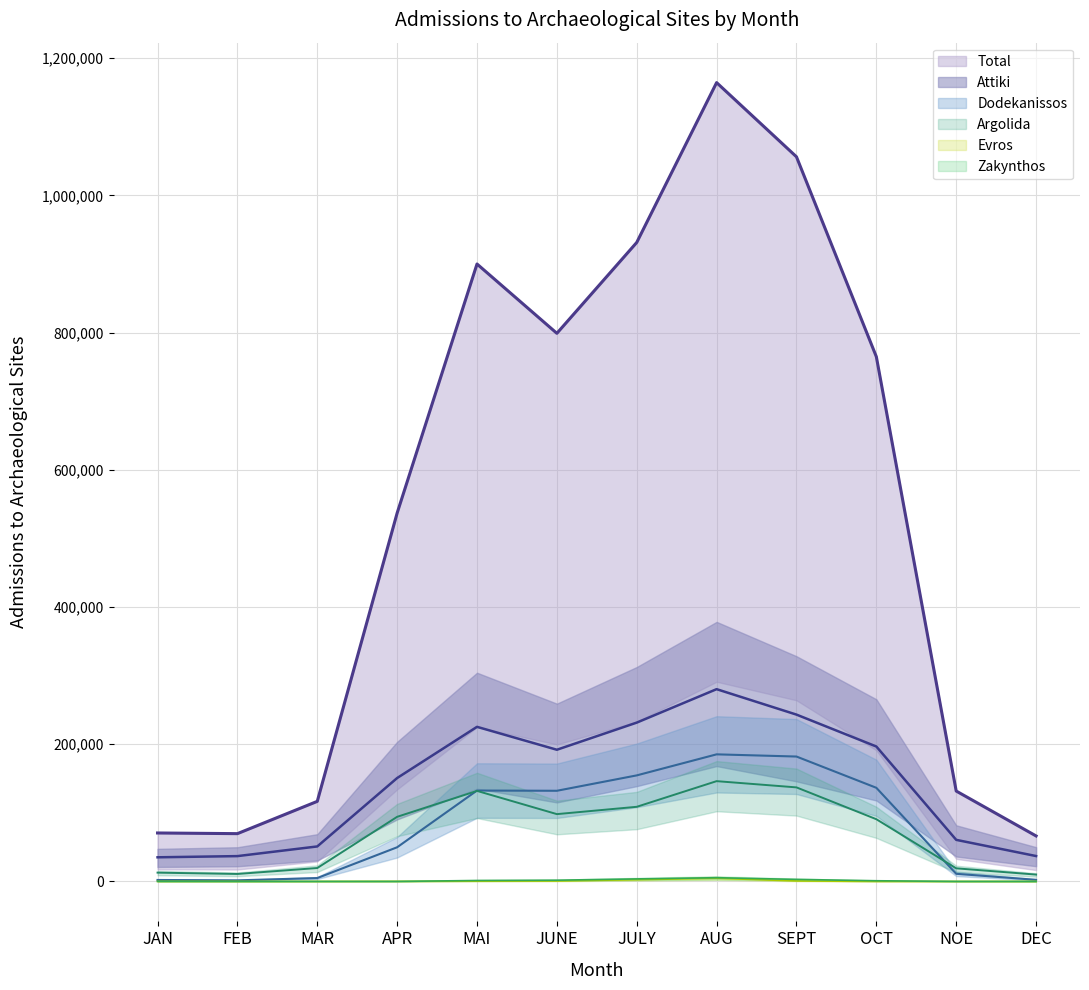

Reading left to right, list all the values displayed in this chart.

Argolida: JAN=12829	FEB=10916	MAR=19565	APR=94214	MAI=132004	JUNE=98139	JULY=108808	AUG=146203	SEPT=137104	OCT=90710	NOE=19117	DEC=10008
Attiki: JAN=35202	FEB=36929	MAR=51018	APR=150745	MAI=225373	JUNE=191976	JULY=231530	AUG=280275	SEPT=243198	OCT=196703	NOE=60625	DEC=37026
Dodekanissos: JAN=2143	FEB=1603	MAR=4938	APR=49822	MAI=132509	JUNE=132169	JULY=154598	AUG=185270	SEPT=182076	OCT=136513	NOE=11134	DEC=2382
Evros: JAN=43	FEB=13	MAR=10	APR=155	MAI=426	JUNE=664	JULY=2559	AUG=4630	SEPT=740	OCT=31	NOE=0	DEC=7
Zakynthos: JAN=98	FEB=0	MAR=0	APR=0	MAI=1392	JUNE=1814	JULY=3710	AUG=5436	SEPT=2980	OCT=1011	NOE=0	DEC=0
Total: JAN=70652	FEB=69677	MAR=116735	APR=536997	MAI=900034	JUNE=798982	JULY=931452	AUG=1164433	SEPT=1056285	OCT=764879	NOE=131780	DEC=66334